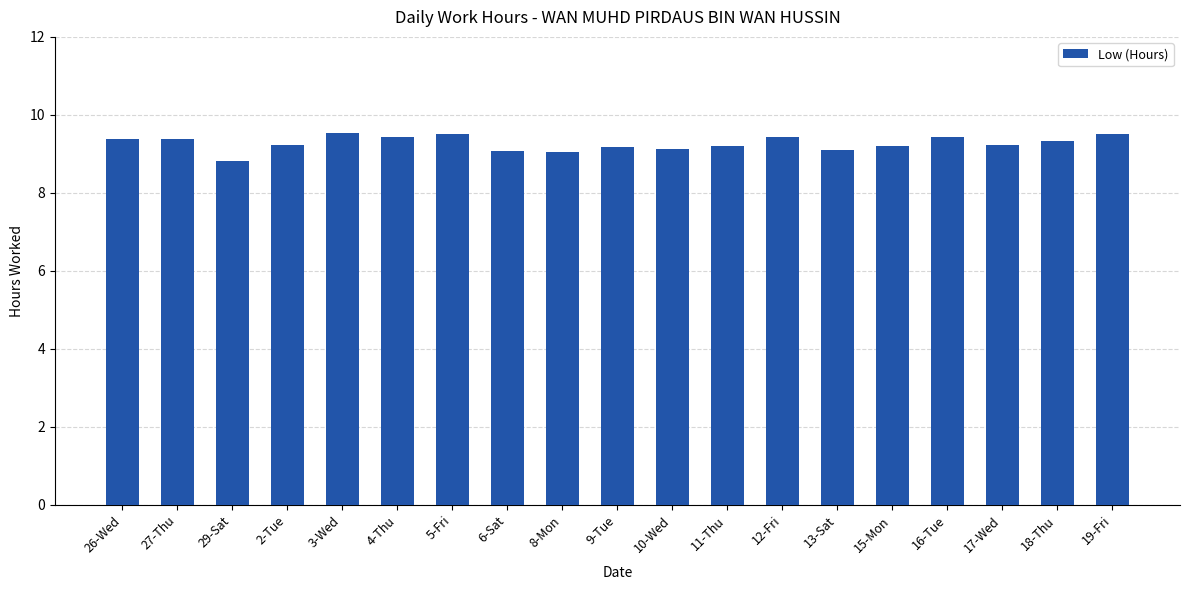

What is the maximum value shown in the chart?

9.5